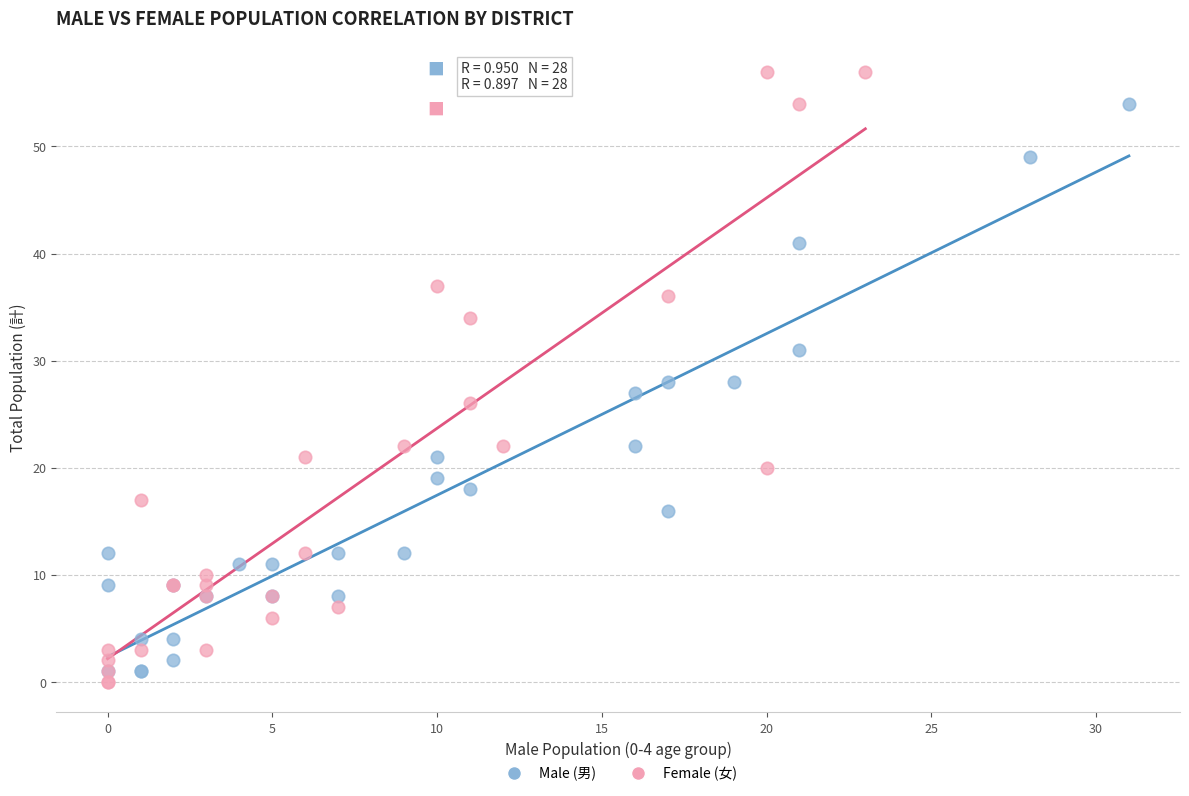

What are all the series names shown in the legend?

Male (男), Female (女)